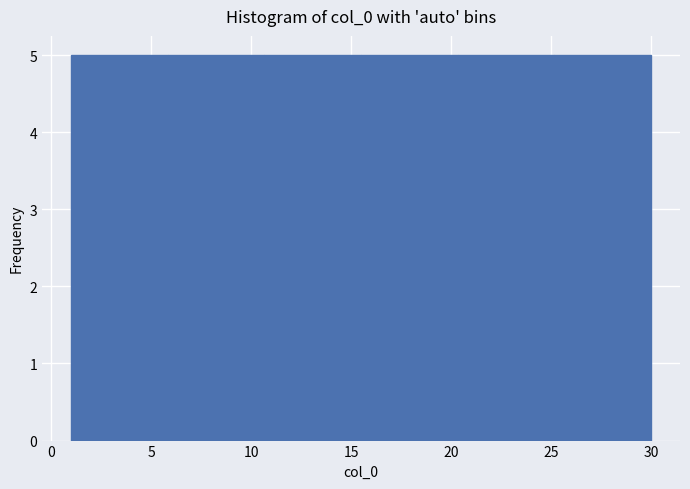

Reading left to right, list every bar in this chart as the range it spans on the x-axis followed by its height. Neither the bar edges nor the heights are printed on the chart, so give them approximately, as read against the axes.

1.0 to 6.0: 5
6.0 to 10.5: 5
10.5 to 15.5: 5
15.5 to 20.5: 5
20.5 to 25.0: 5
25.0 to 30.0: 5